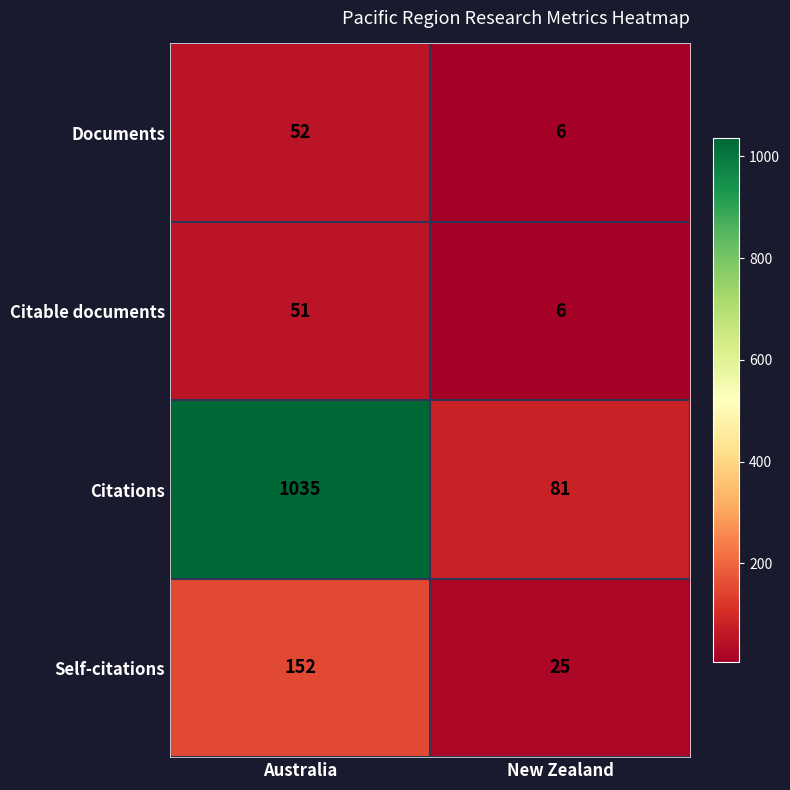

What is the spread (max minus min) of values at New Zealand?

75